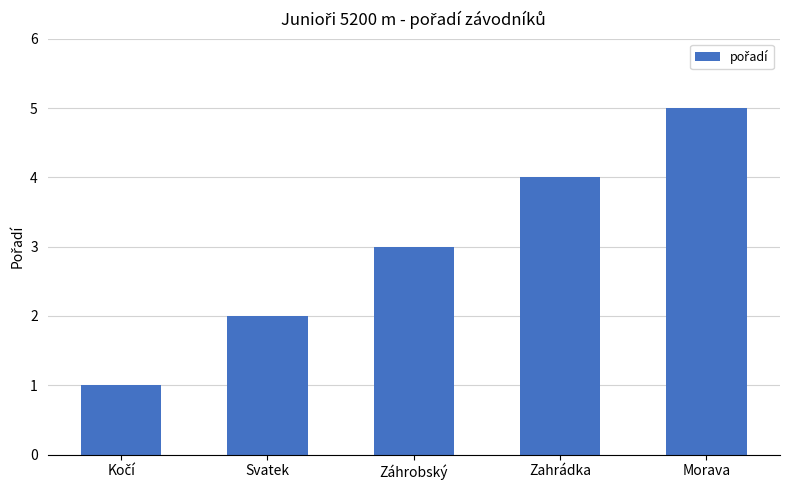

What is the average value?

3